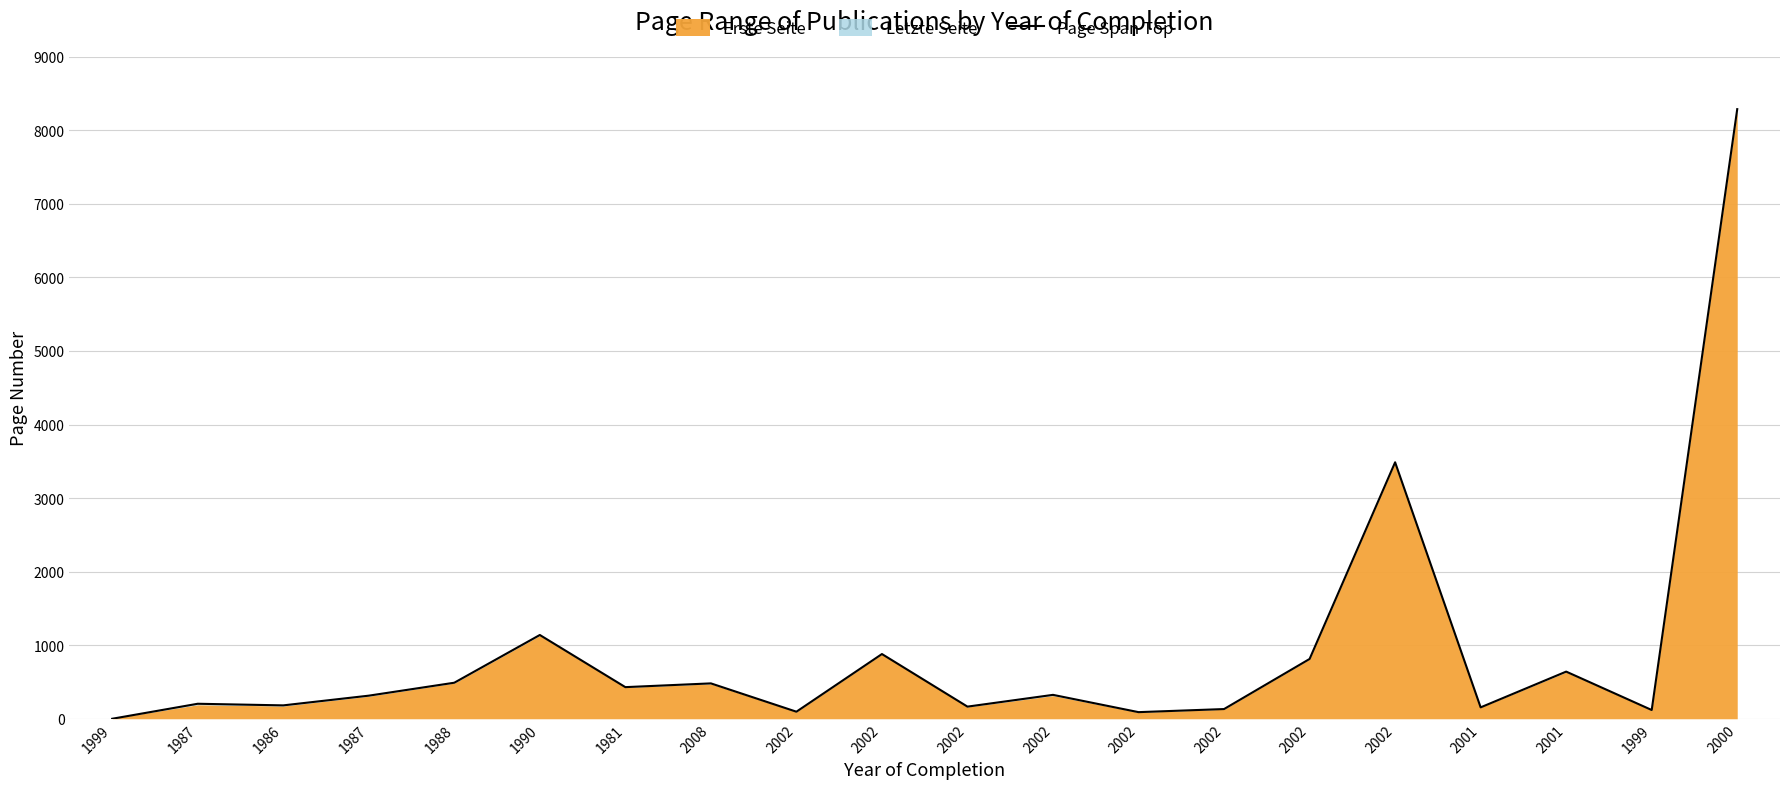

At which label is the value closest to 4144?

2002